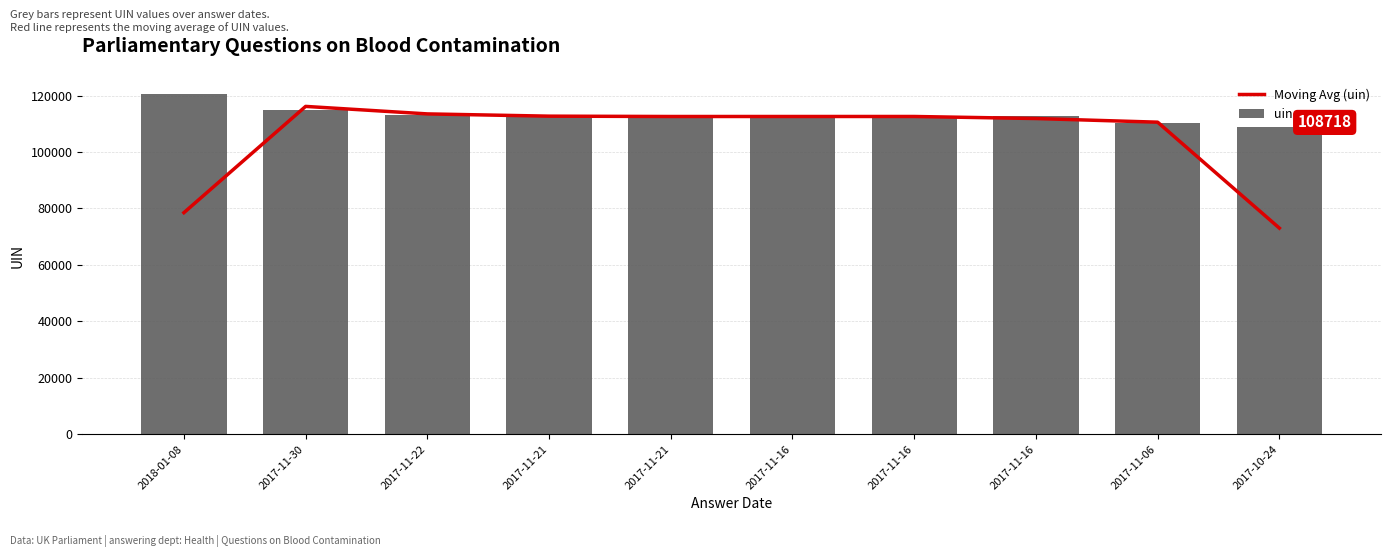

What is the difference between the Moving Avg (uin) values at 2017-11-16 and 2017-10-24?

39551.0